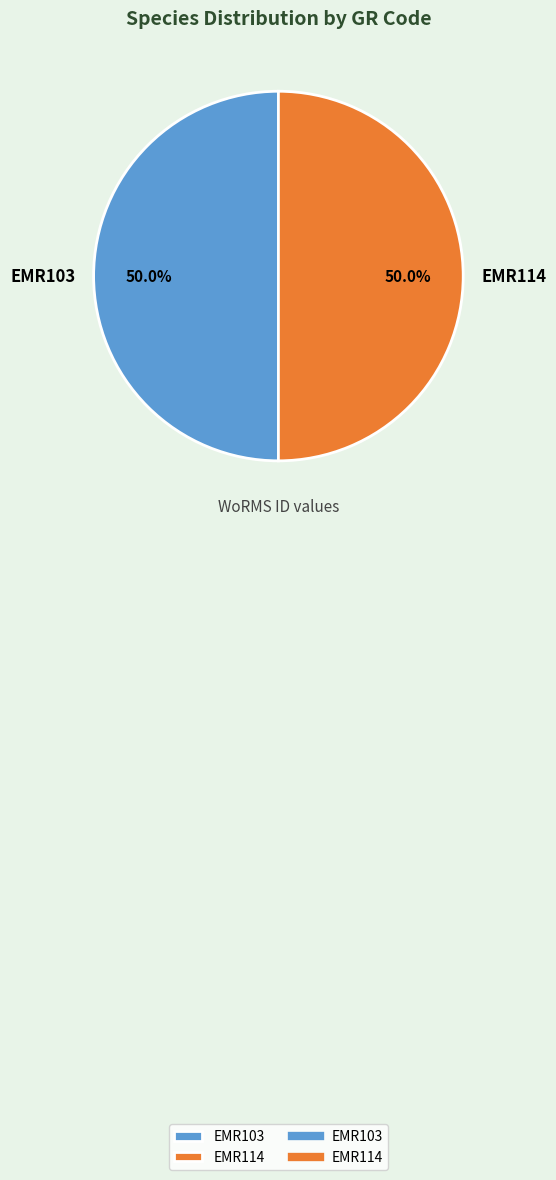

What is the total percentage of EMR114 and EMR103?

100.0%